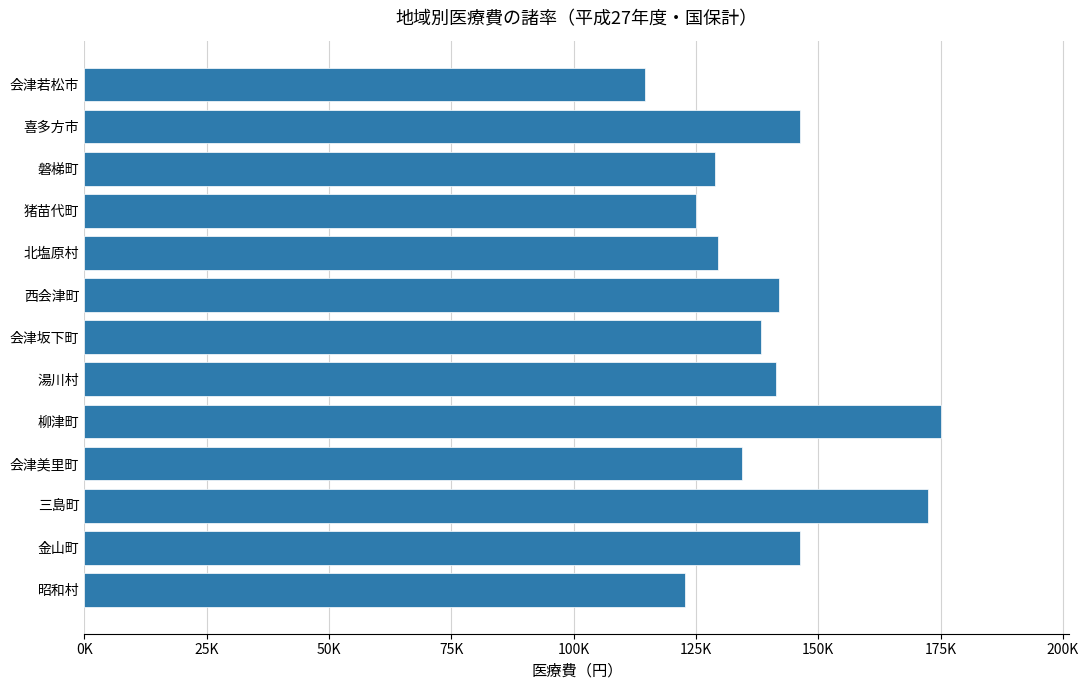

Does the chart contain any negative values?

No